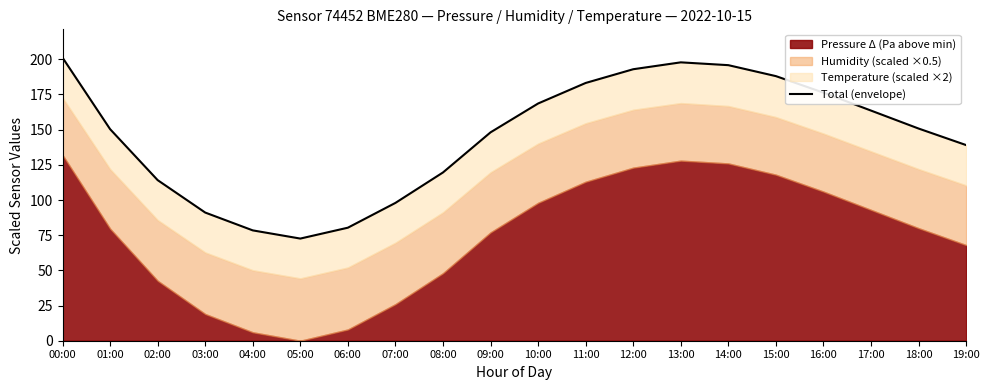

What is the sum of the values at 02:00 and 01:00?

264.5